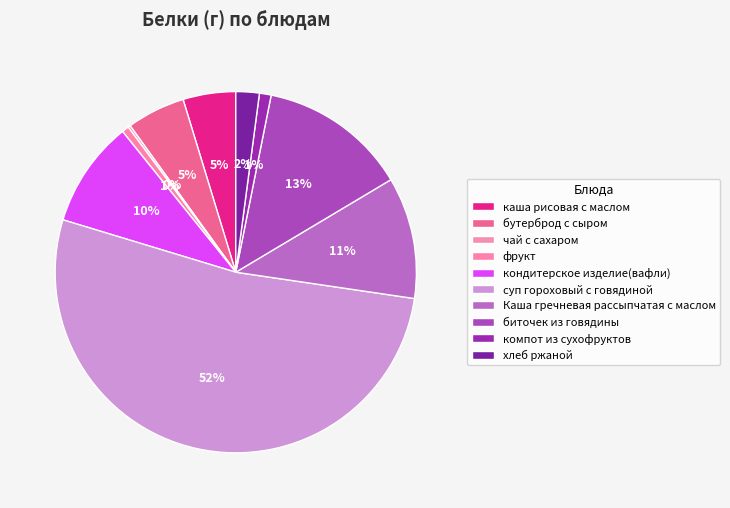

Count the number of slices in the pie.

10